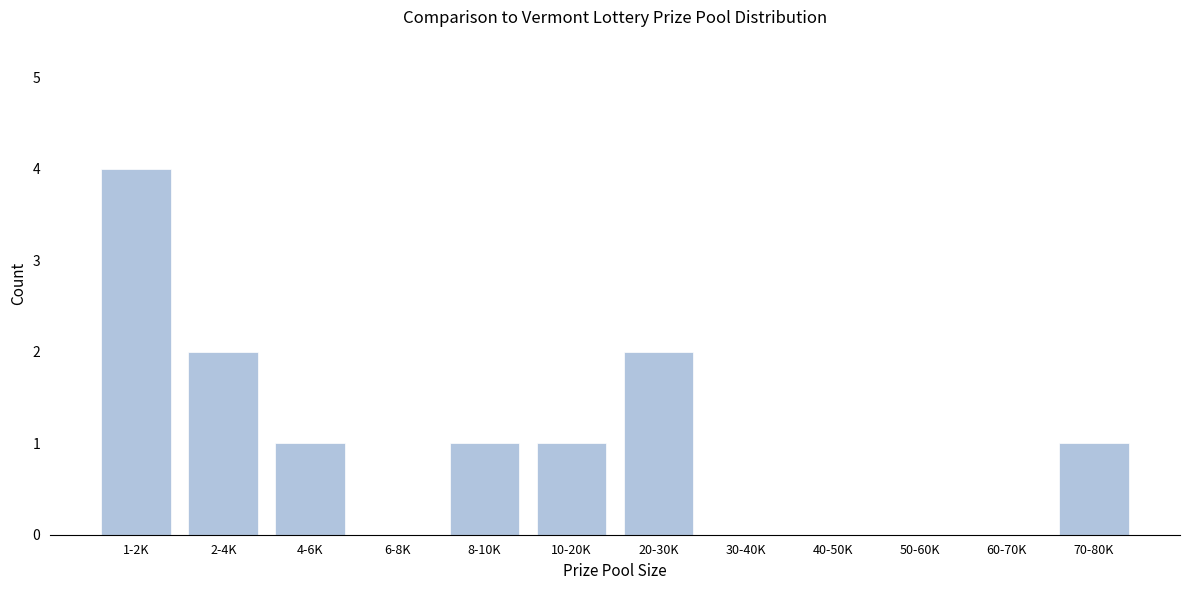

Reading left to right, list all the values displayed in this chart.

1-2K=4	2-4K=2	4-6K=1	6-8K=0	8-10K=1	10-20K=1	20-30K=2	30-40K=0	40-50K=0	50-60K=0	60-70K=0	70-80K=1